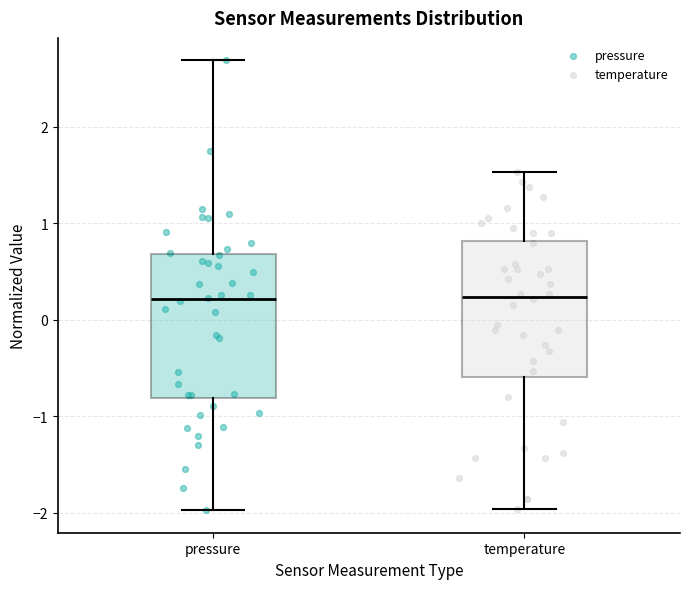

Reading left to right, read every box against the y-axis: the position of its median line, the range the box covers, and the ends of its whiskers. The values are not printed on the chart, so give them approximately, as read against the axis.

pressure: median 0.2, box -0.8 to 0.7, whiskers -2.0 to 2.7
temperature: median 0.2, box -0.6 to 0.8, whiskers -2.0 to 1.5